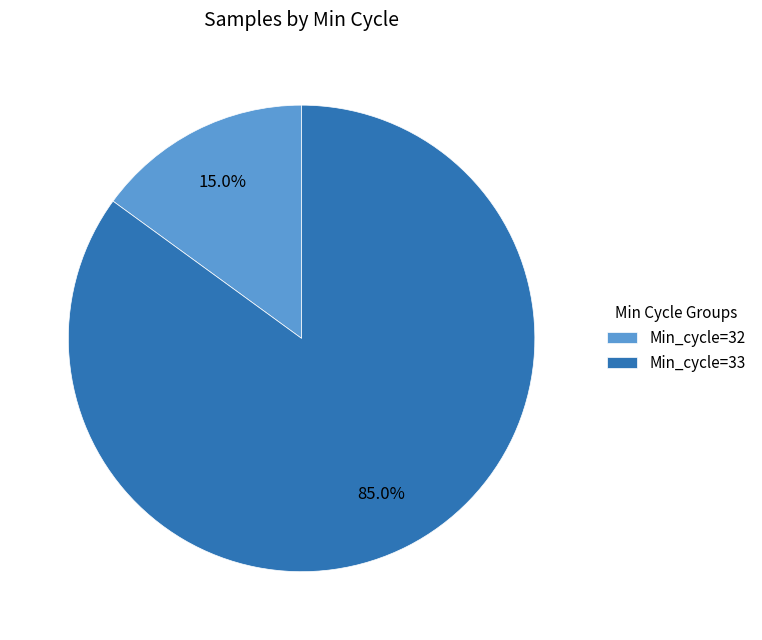

How many segments does this pie chart have?

2